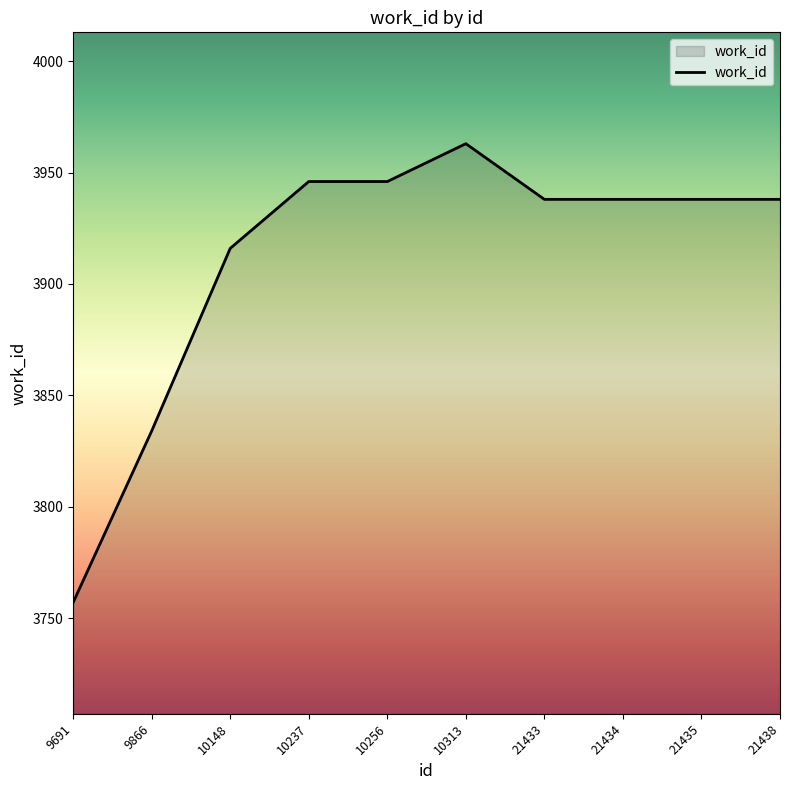

At which category does the chart reach its minimum across all series?

9691